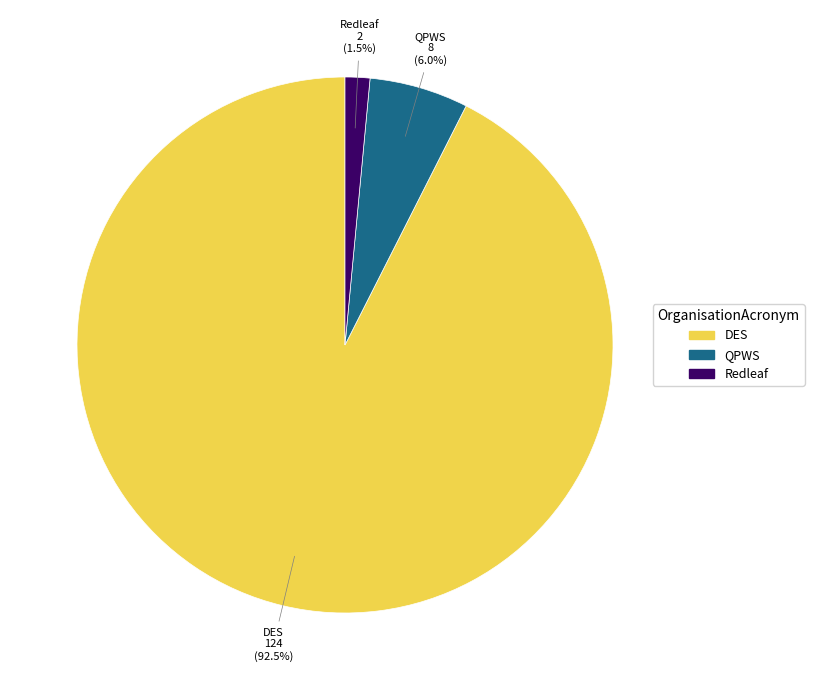

How many slices are in this pie chart?

3